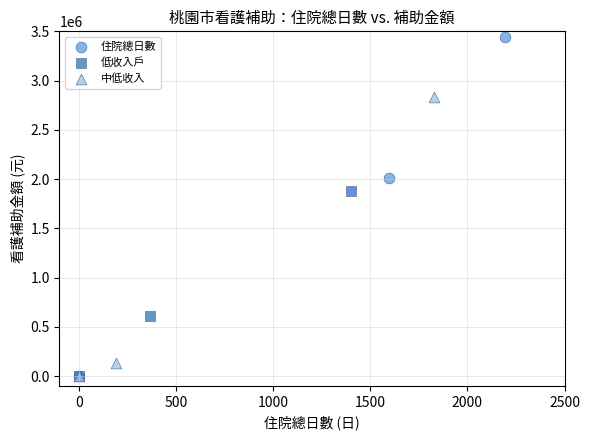

Which series has the largest Y range (max minus min)?

住院總日數